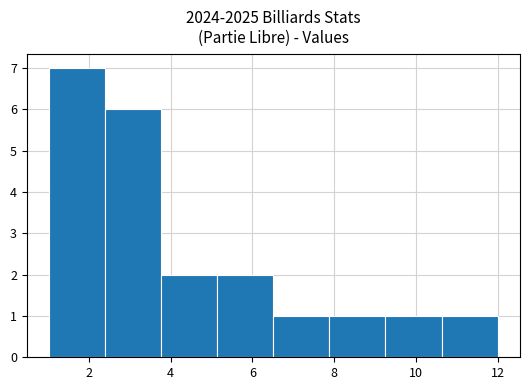

Over which range of the x-axis is the bar tallest?

1.0 to 2.4